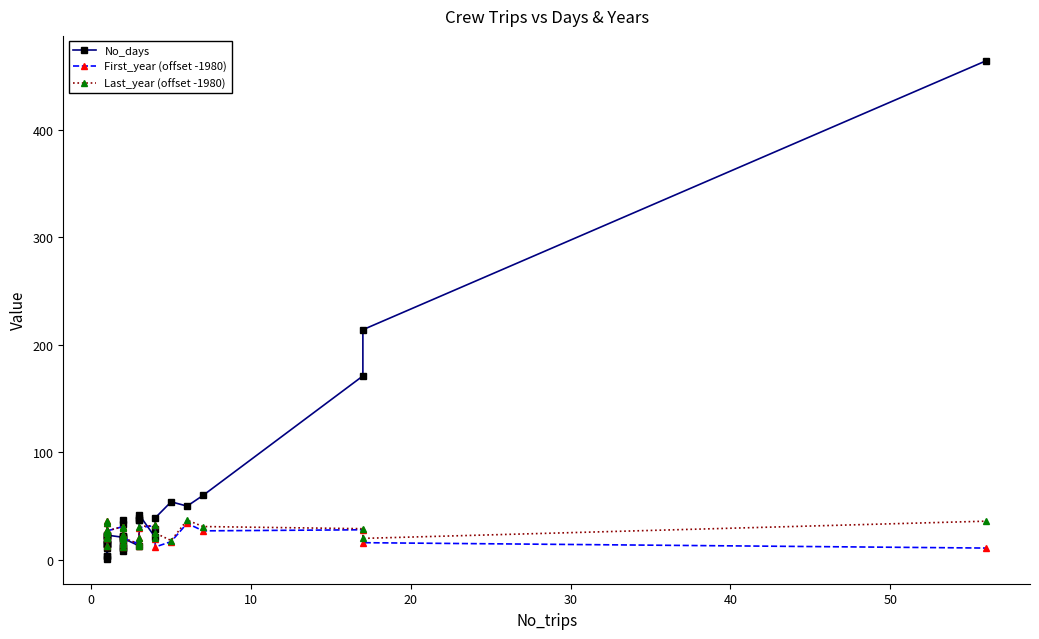

What are all the series names shown in the legend?

No_days, First_year (offset -1980), Last_year (offset -1980)